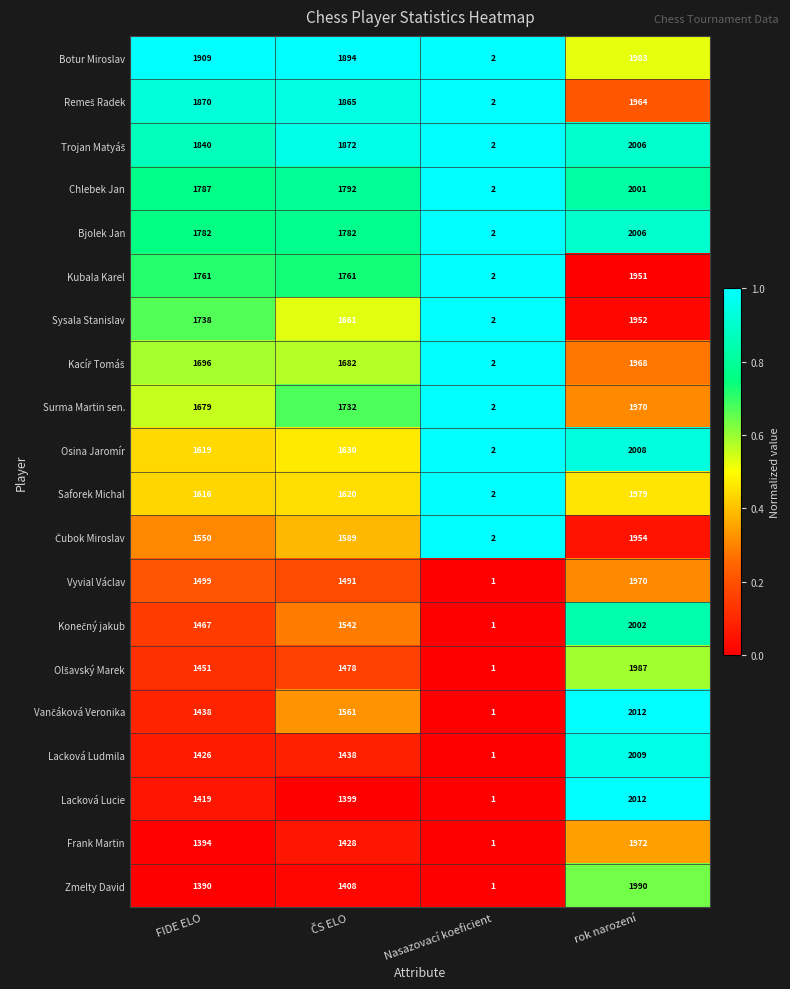

Which series changed the most between FIDE ELO and rok narození?

Zmelty David